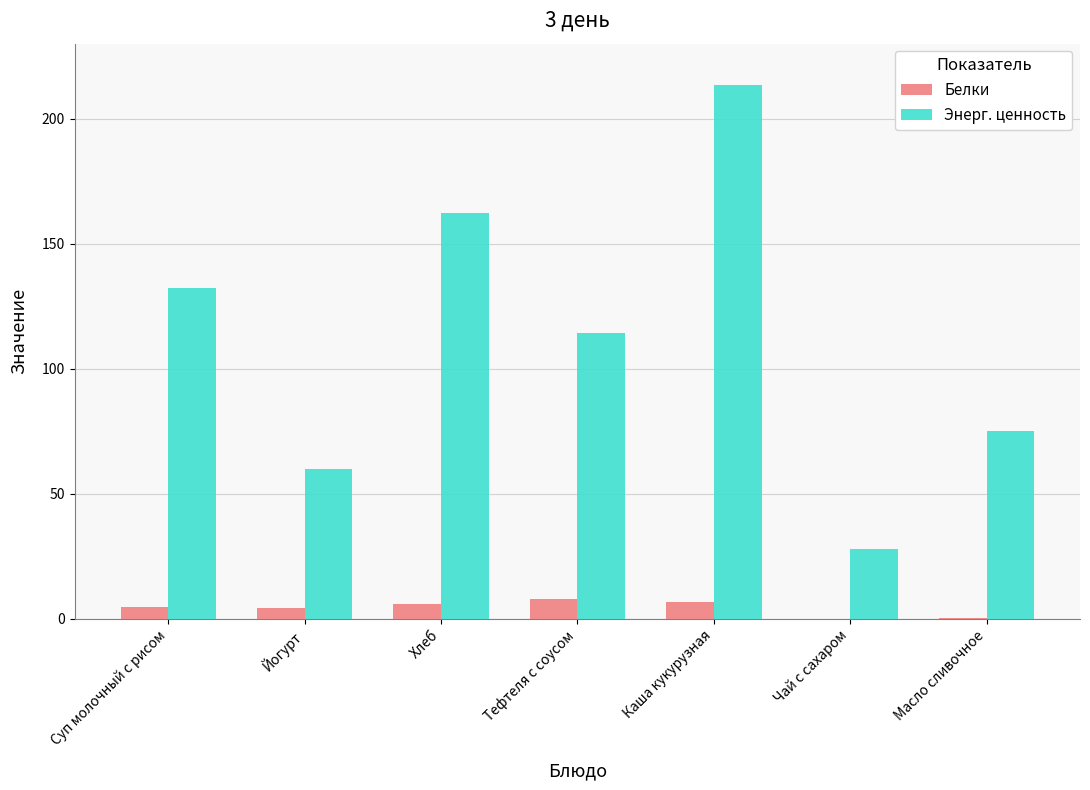

Which label corresponds to the largest value in the chart?

Каша кукурузная